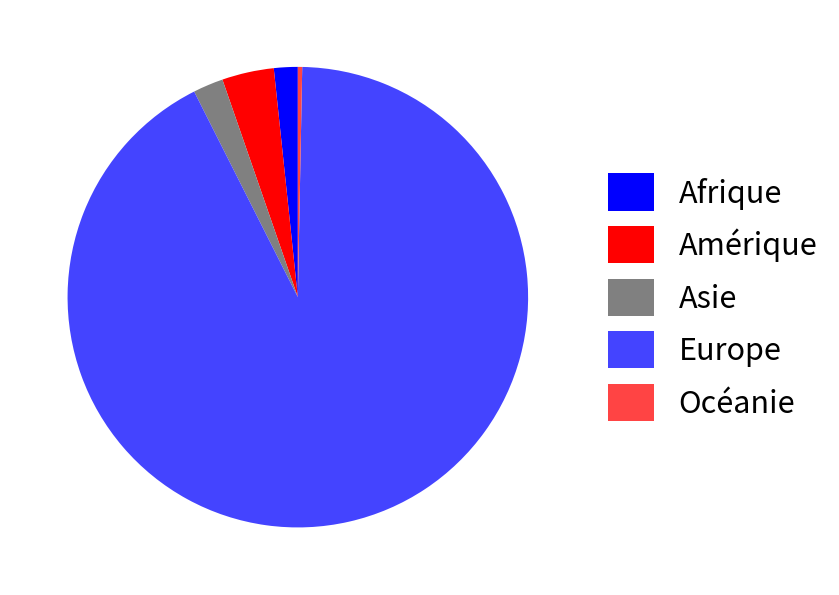

Which slice is the smallest?

Océanie